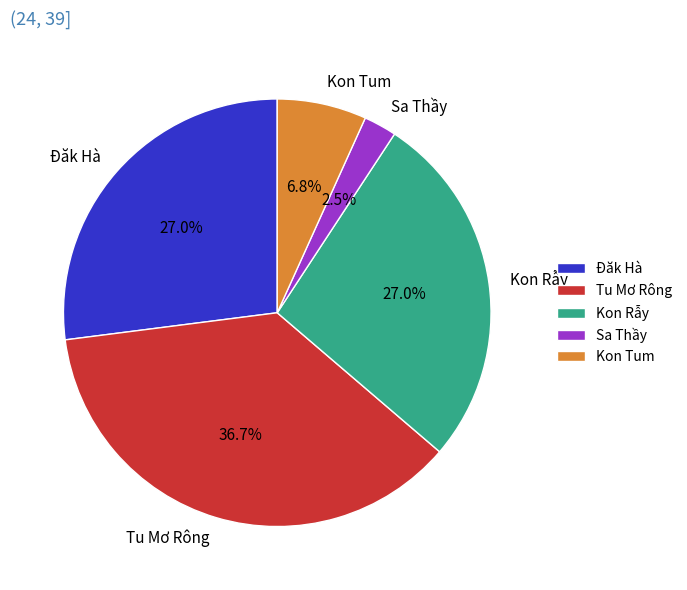

How much of the chart is everything except Tu Mơ Rông?

63.3%